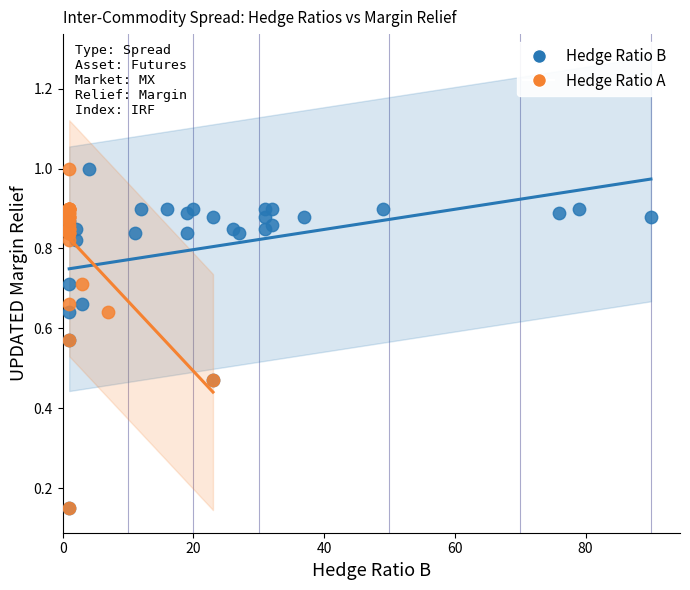

What are all the series names shown in the legend?

Hedge Ratio B, Hedge Ratio A